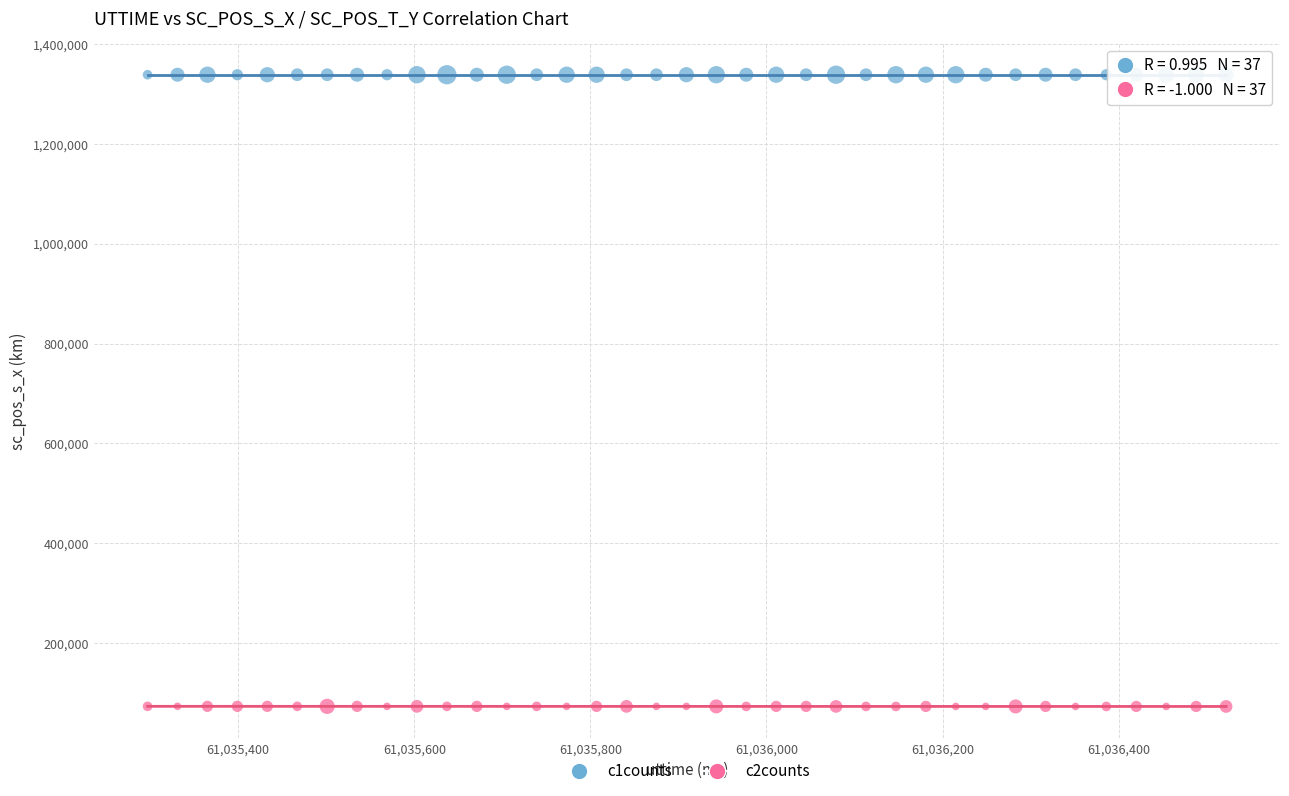

Which series contains the lowest Y value?

c2counts